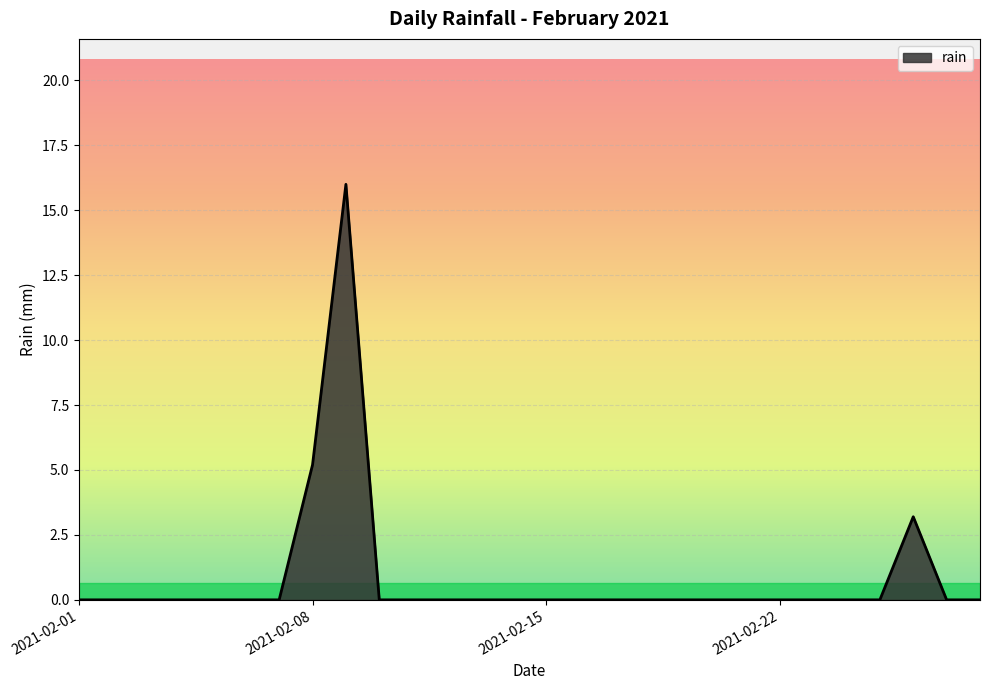

What is the greatest value displayed?

16.0